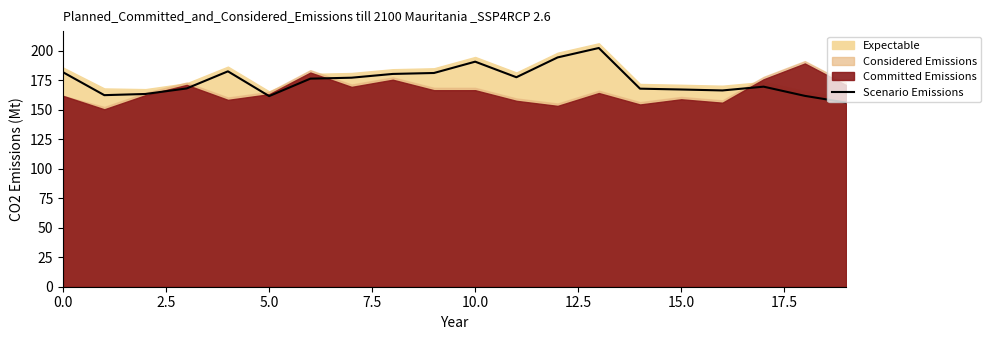

How many interior local peaks (higher than both neighbors) does the data have?

4